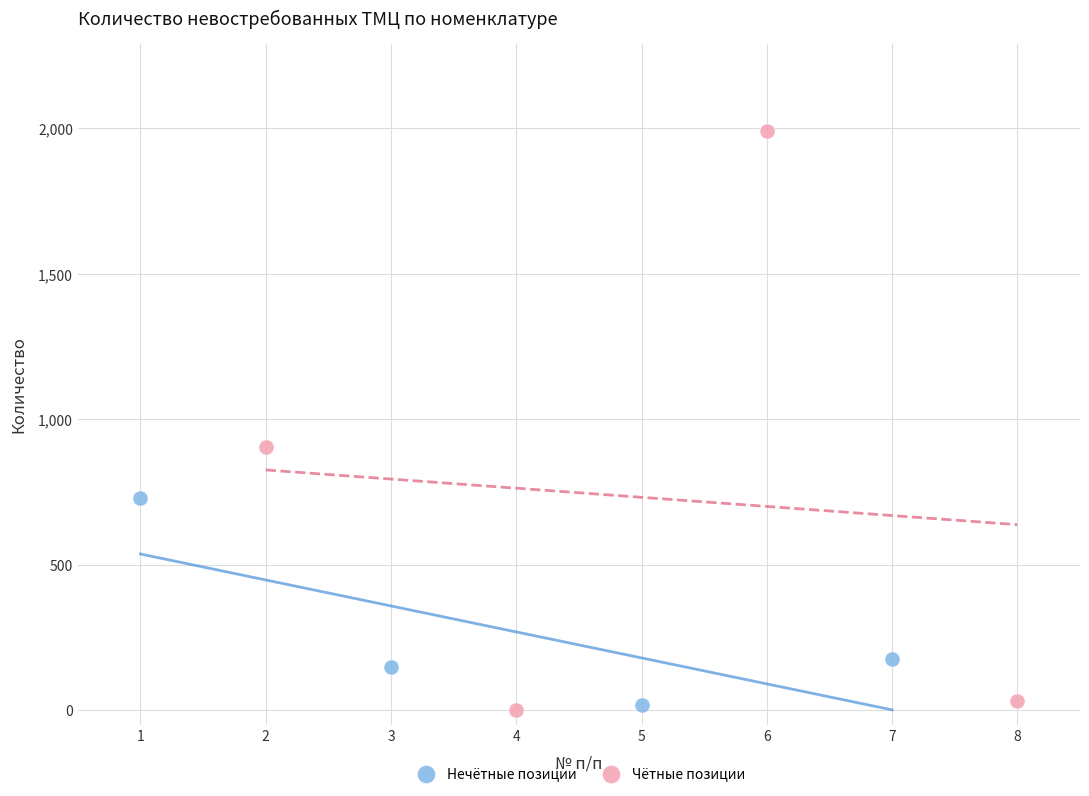

What are all the series names shown in the legend?

Нечётные позиции, Чётные позиции